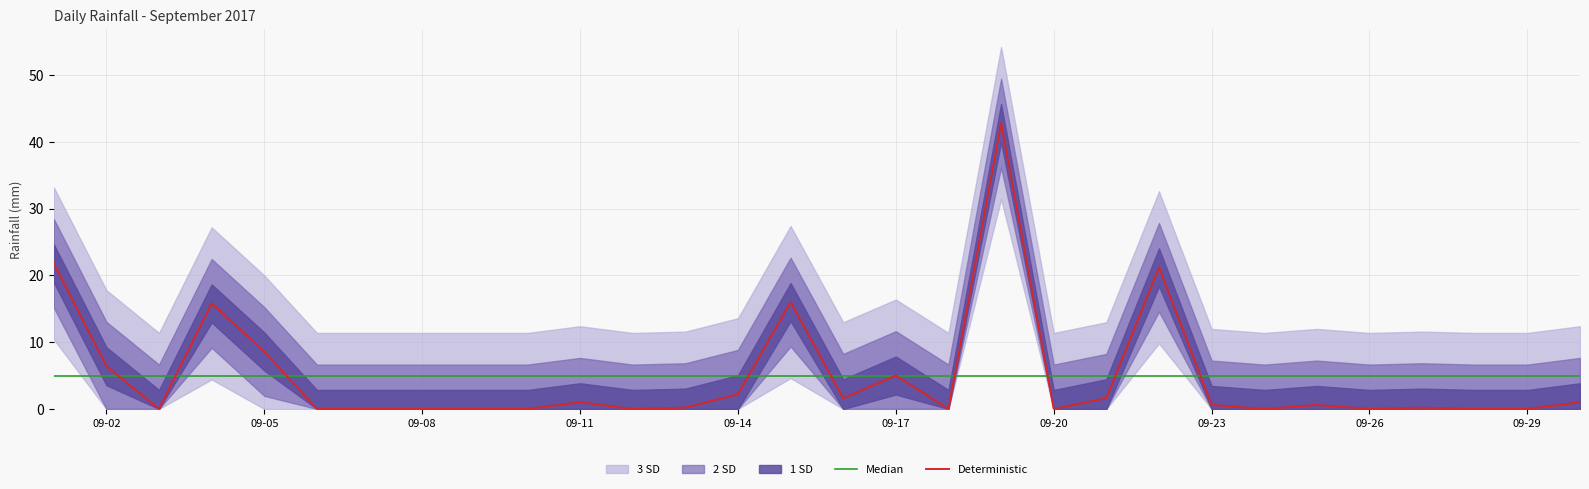

Which series has the largest range (max minus min)?

Deterministic